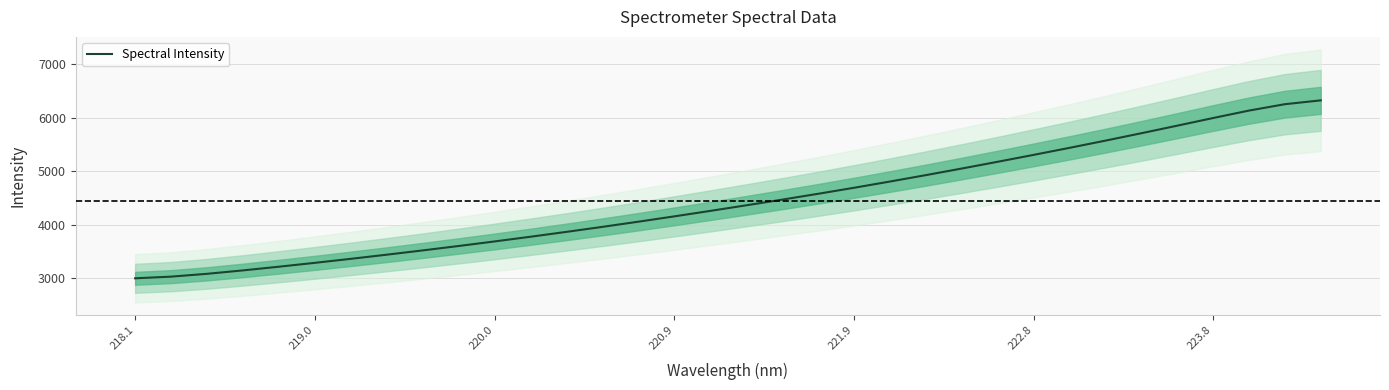

How many series are shown in this chart?

1